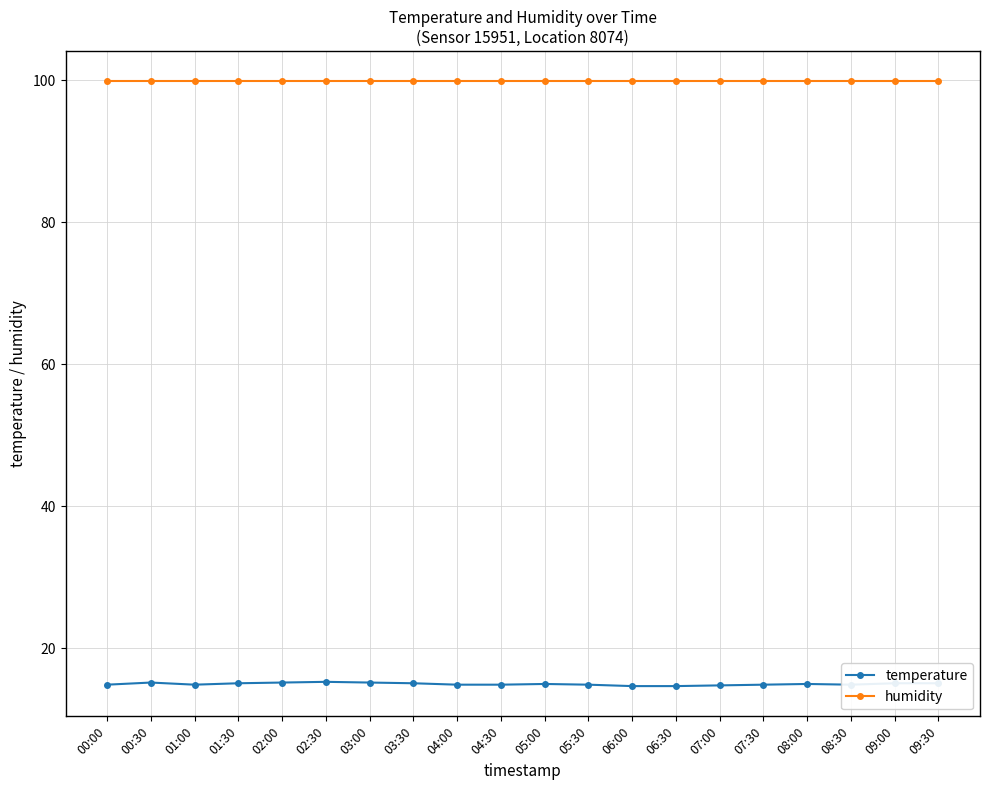

True or false: temperature and humidity intersect in this chart.

False